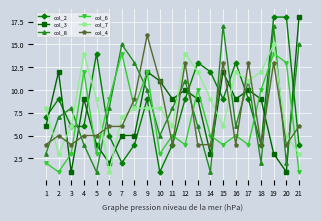

Count the number of data series in this chart.

6